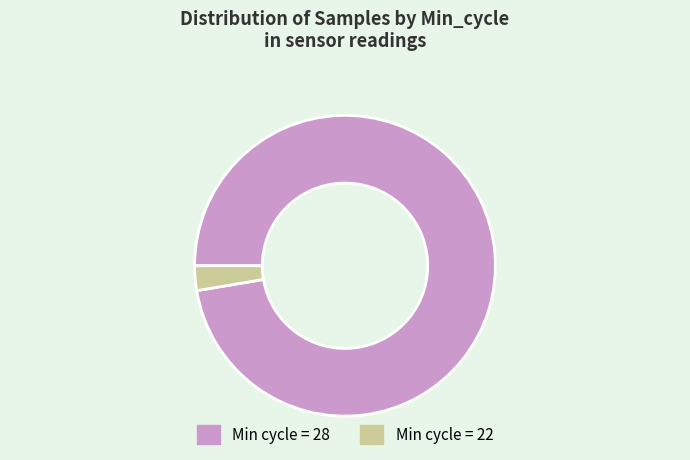

Combined, do Min cycle = 22 and Min cycle = 28 account for over 50%?

Yes